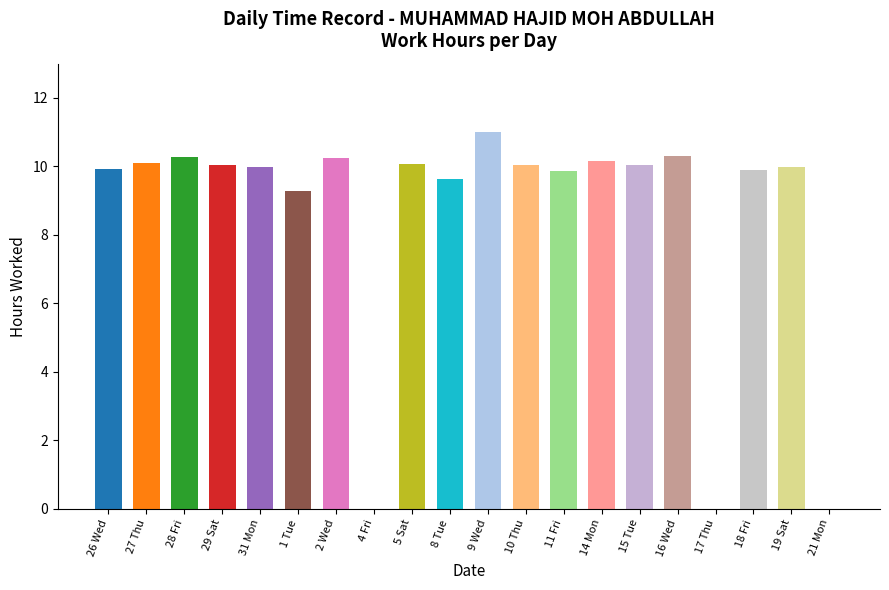

What is the sum of the values at 27 Thu and 19 Sat?

20.1